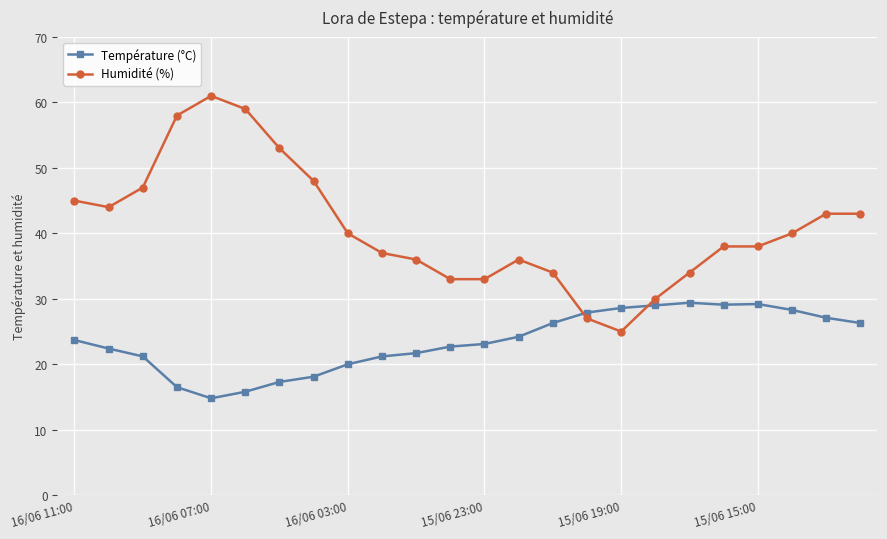

Which series has the largest total across all categories?

Humidité (%)